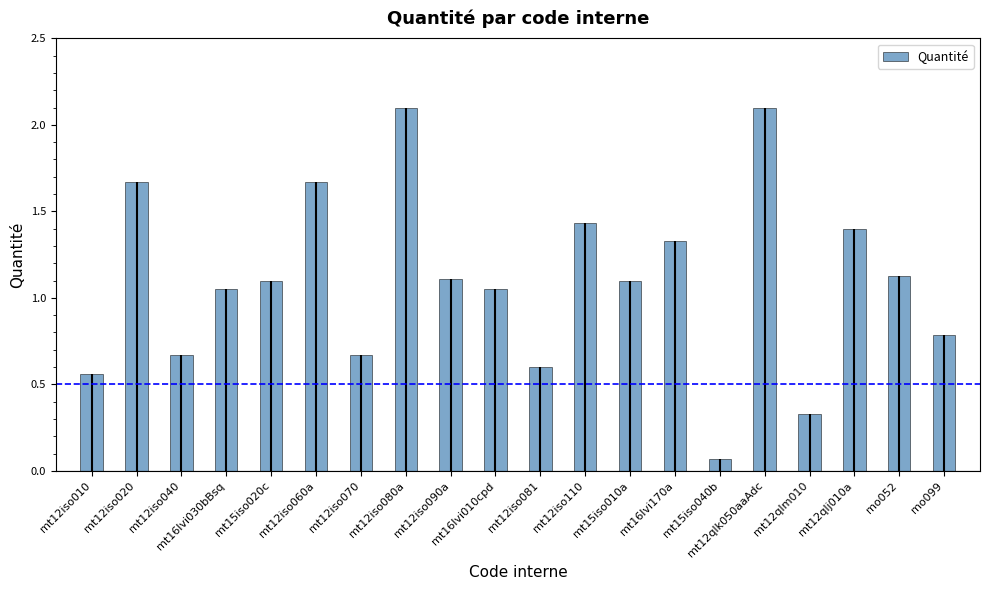

Rank the categories by value from highest to lowest.

mt12iso080a, mt12qlk050aaAdc, mt12iso020, mt12iso060a, mt12iso110, mt12qlj010a, mt16lvi170a, mo052, mt12iso090a, mt15iso020c, mt15iso010a, mt16lvi030bBsq, mt16lvi010cpd, mo099, mt12iso040, mt12iso070, mt12iso081, mt12iso010, mt12qlm010, mt15iso040b